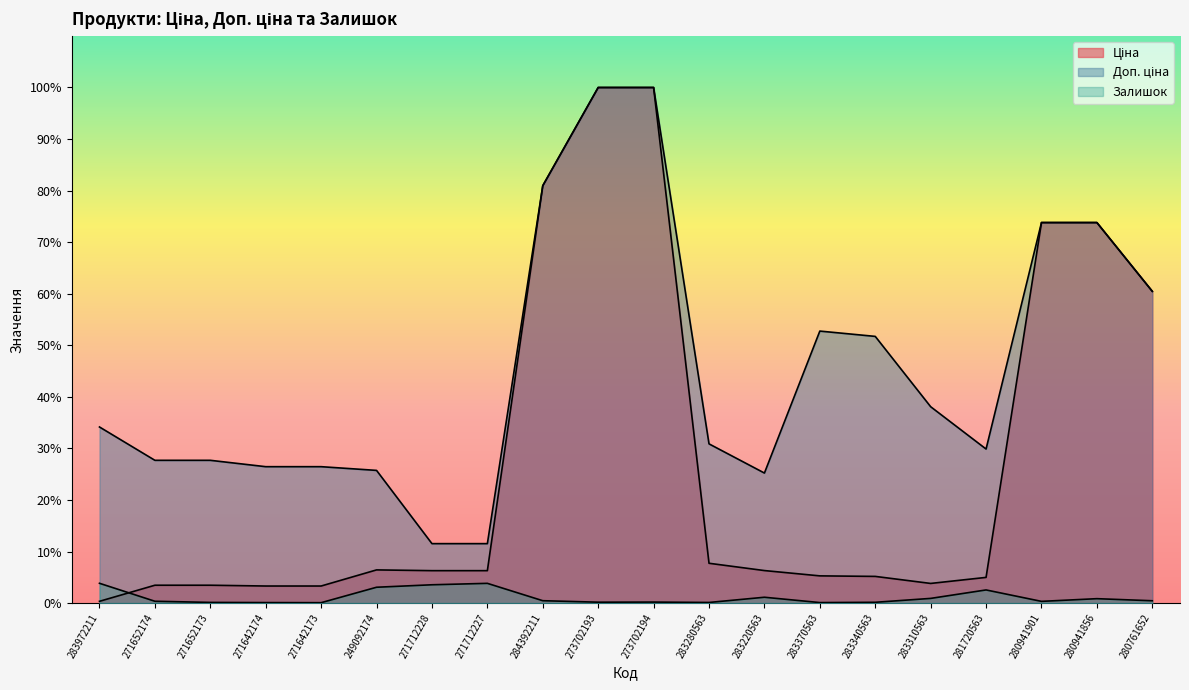

Does the chart have visible grid lines?

No